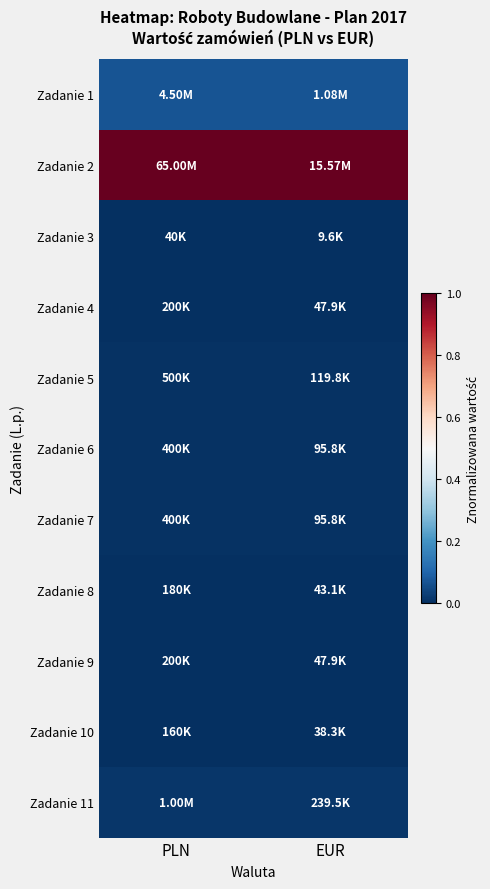

At PLN, list the series in order from smallest to largest.

Zadanie 3, Zadanie 10, Zadanie 8, Zadanie 4, Zadanie 9, Zadanie 6, Zadanie 7, Zadanie 5, Zadanie 11, Zadanie 1, Zadanie 2